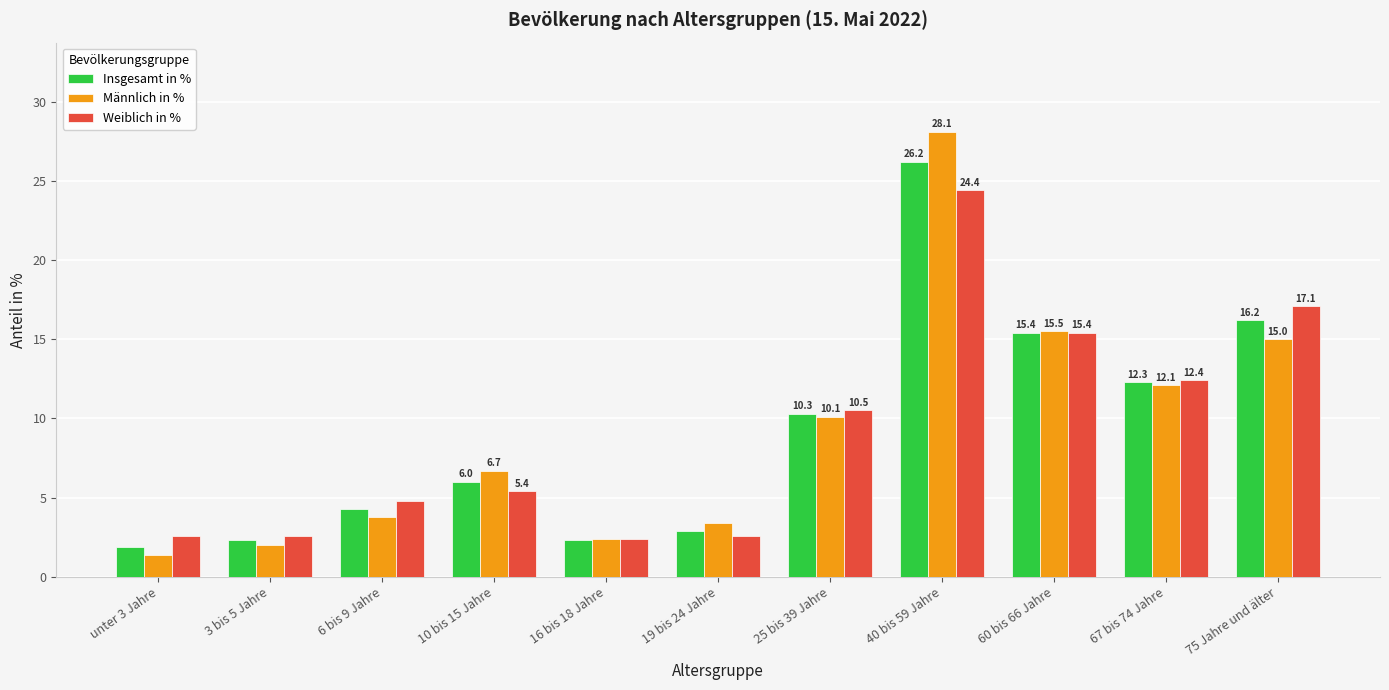

What are all the series names shown in the legend?

Insgesamt in %, Männlich in %, Weiblich in %